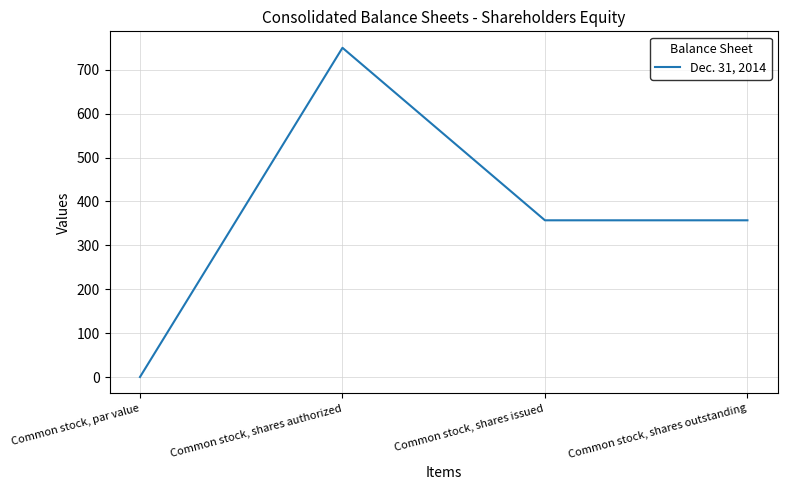

True or false: there are more than 1 points higher than both neighbors.

False